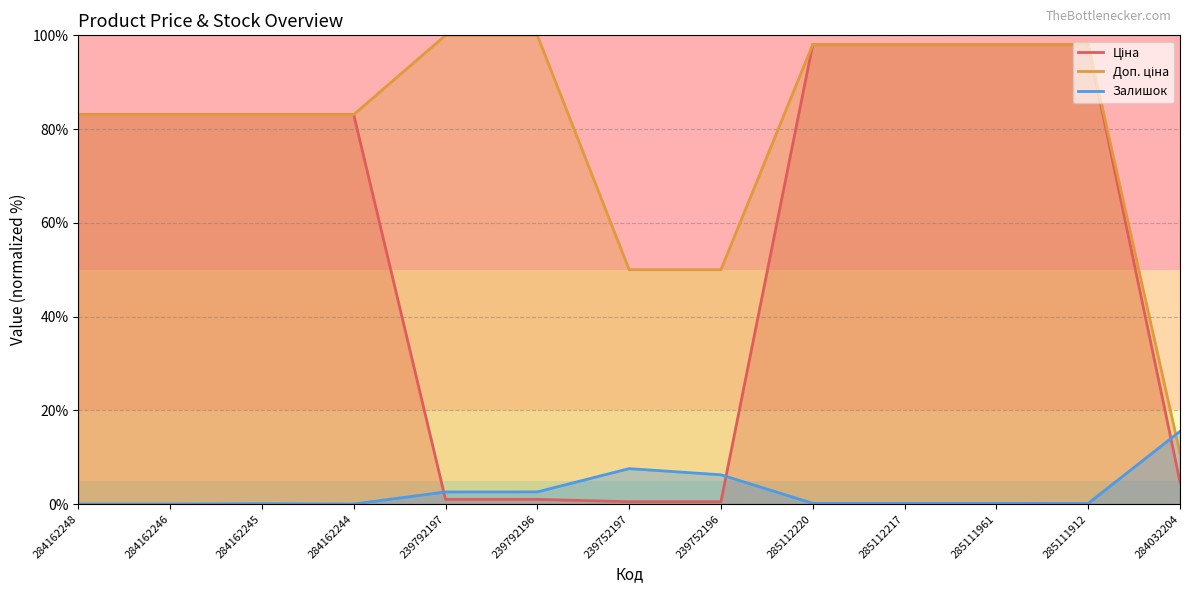

What is the average value of the Доп. ціна series?

79.6